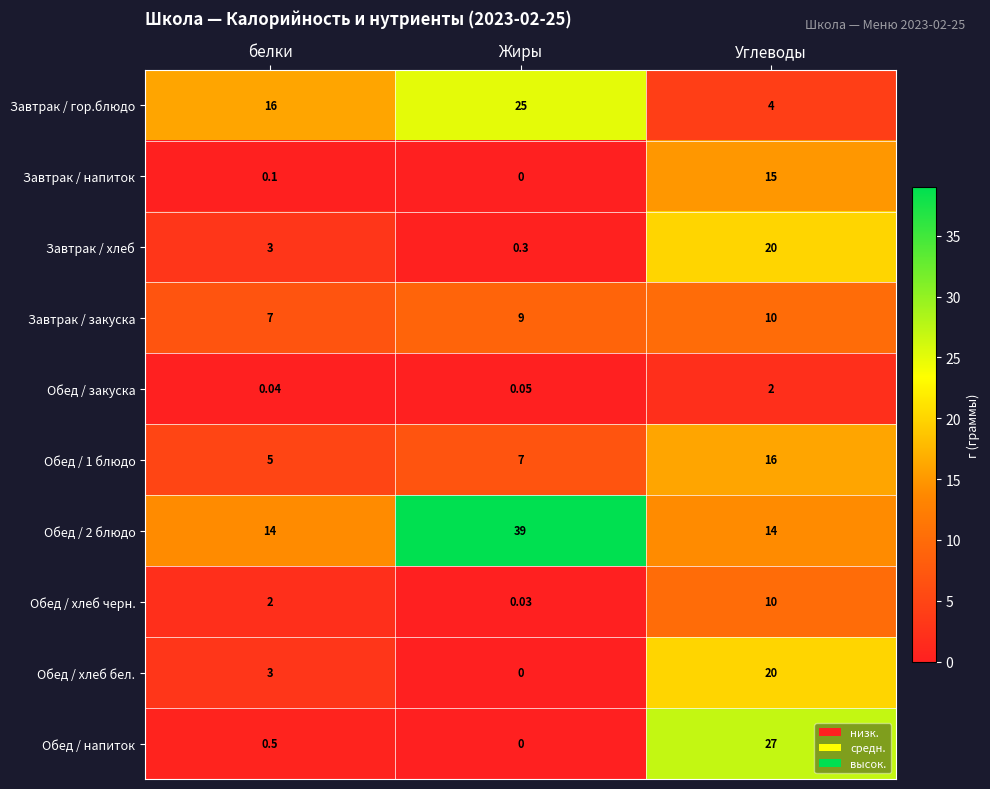

At how many categories does at least one series exceed 30?

1